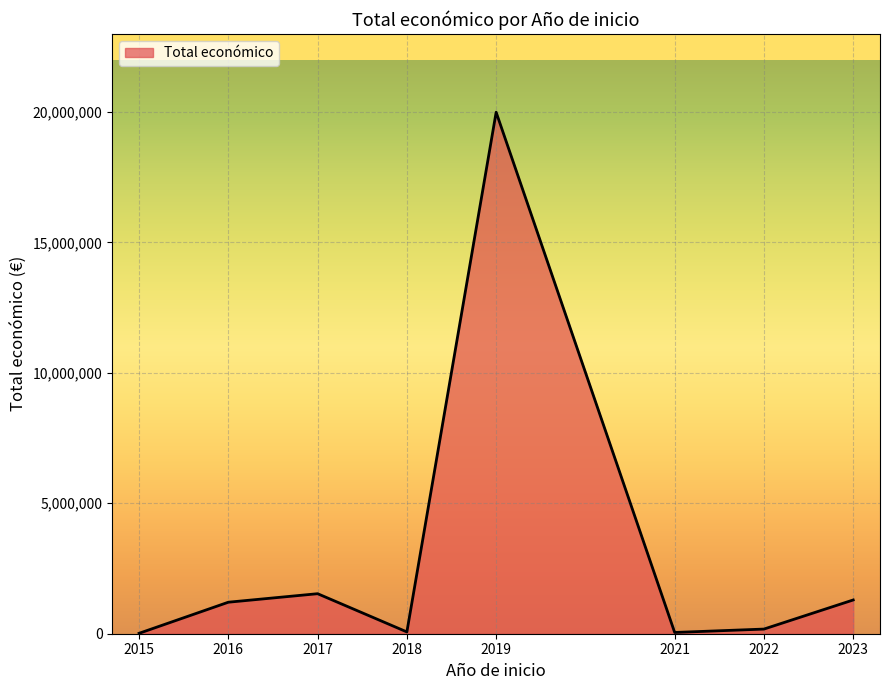

Does the chart have visible grid lines?

Yes